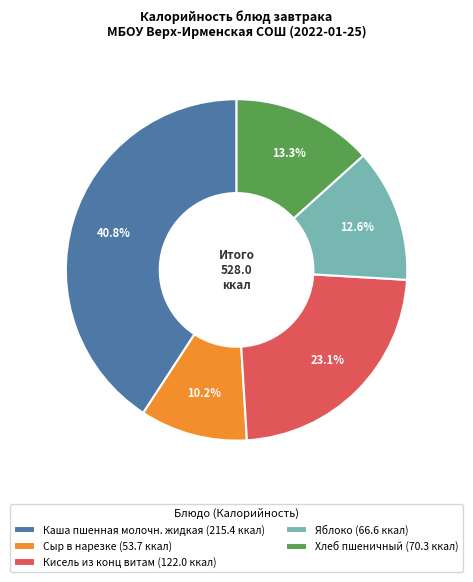

Which has a higher value, Яблоко (66.6 ккал) or Сыр в нарезке (53.7 ккал)?

Яблоко (66.6 ккал)